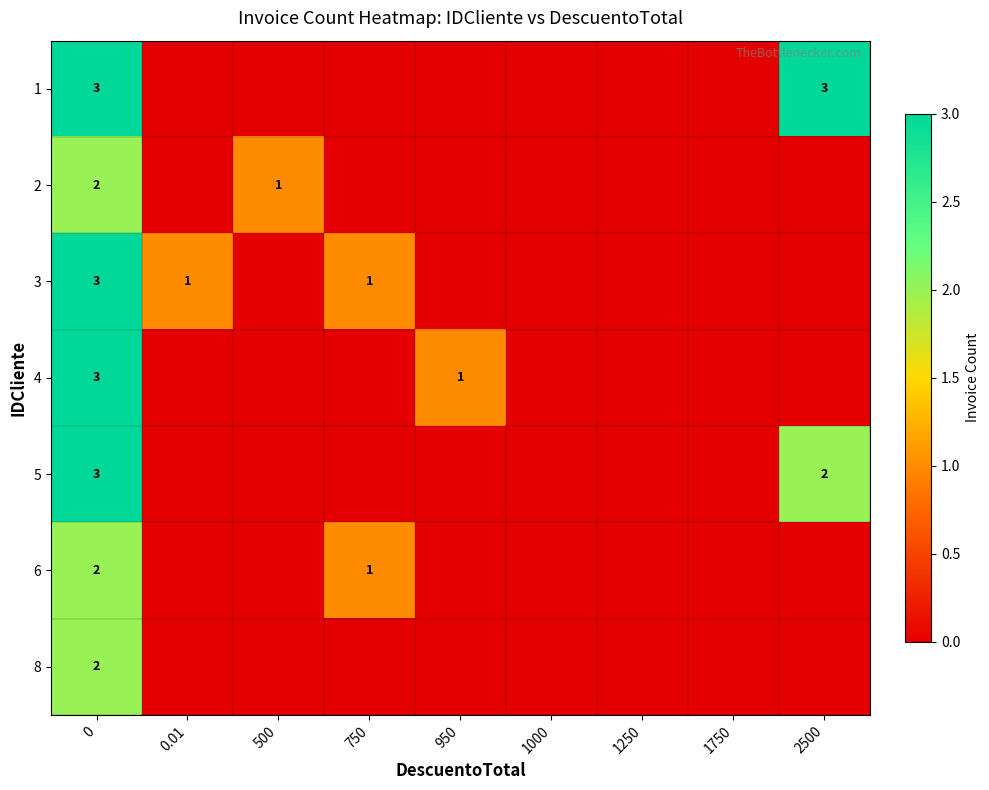

What is the greatest value displayed?

3